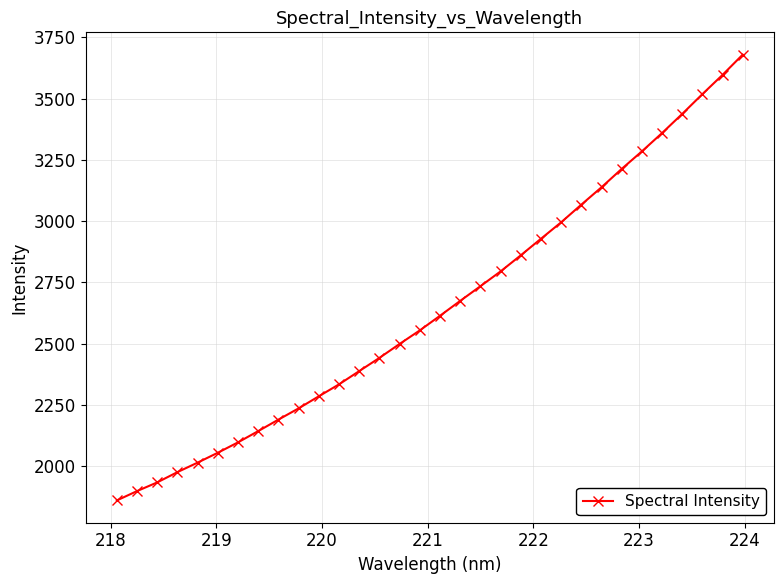

True or false: the data has more than 2 interior local peaks.

False